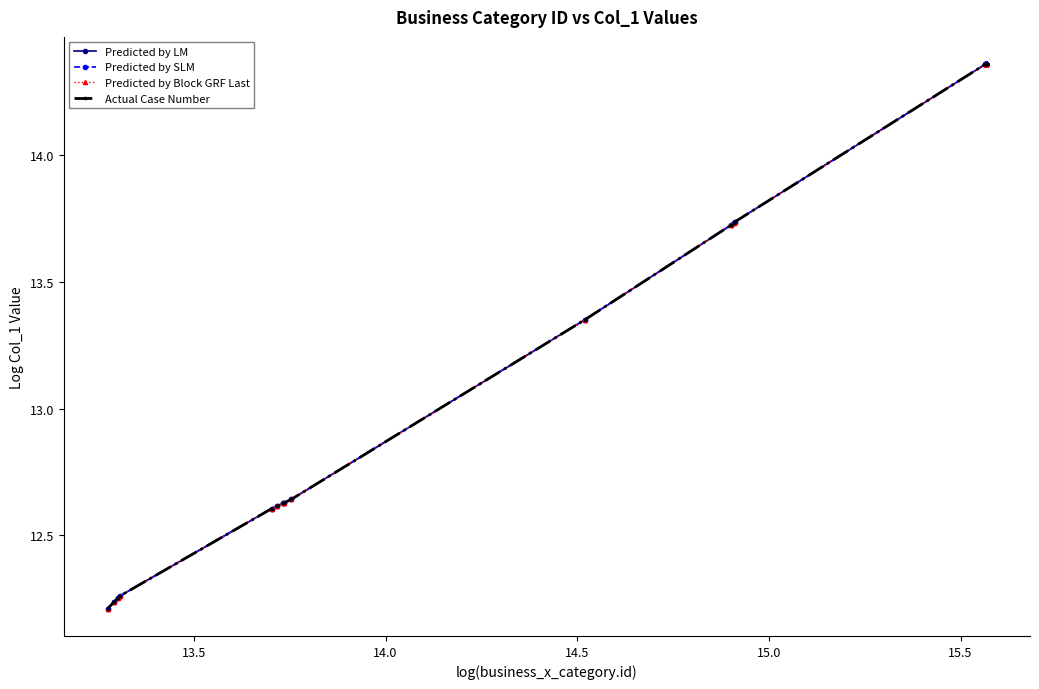

Is this an area chart (filled region under the line)?

No